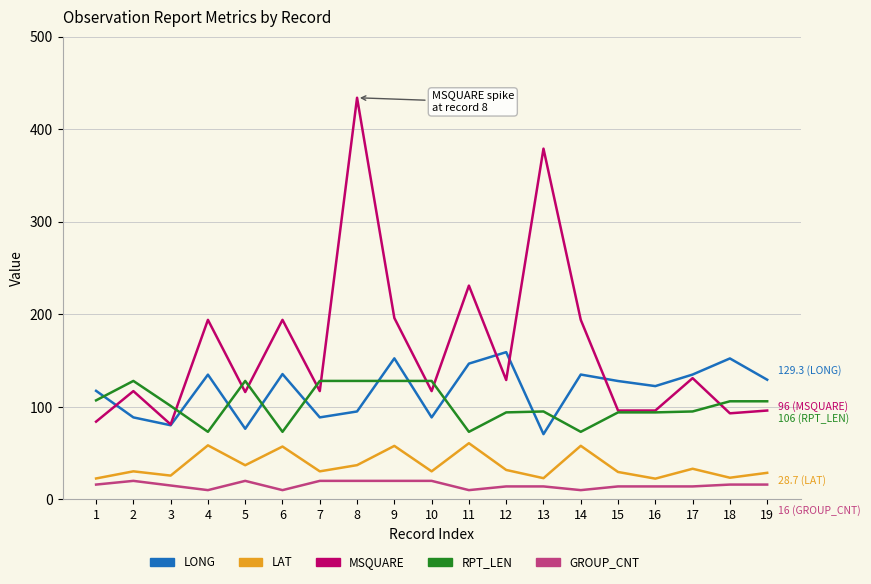

True or false: LONG has a value of 135.4 at 6.

True